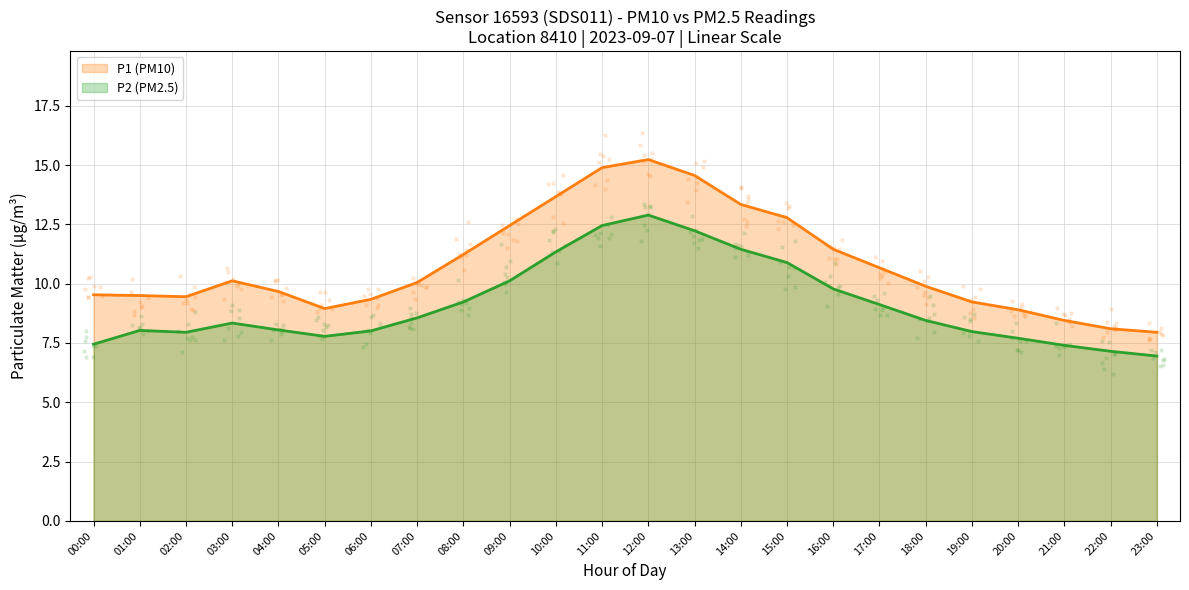

What is the total value across all series at 13:00?

26.8